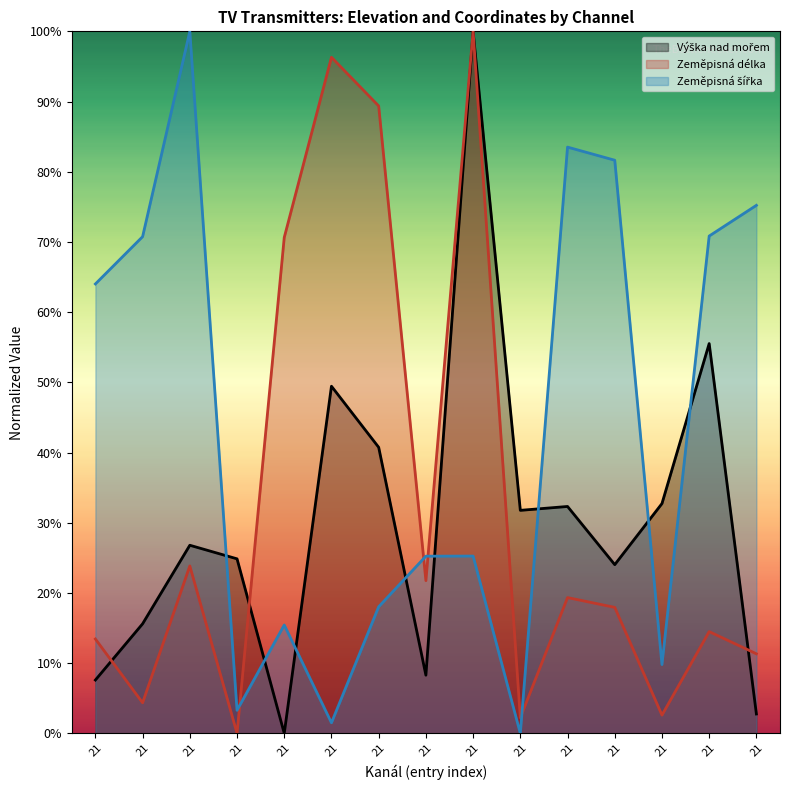

How many values in the Zeměpisná šířka series exceed 0?

14